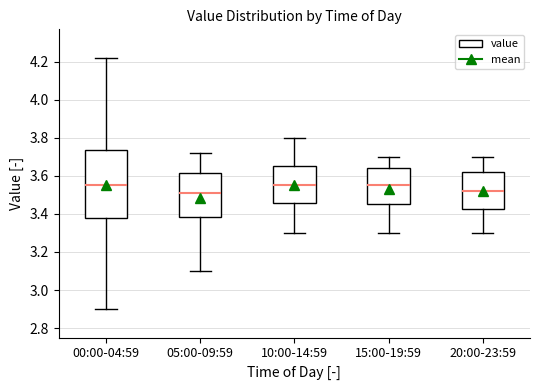

Reading left to right, read every box against the y-axis: the position of its median line, the range the box covers, and the ends of its whiskers. The values are not printed on the chart, so give them approximately, as read against the axis.

00:00-04:59: median 3.56, box 3.38 to 3.74, whiskers 2.90 to 4.22
05:00-09:59: median 3.52, box 3.38 to 3.62, whiskers 3.10 to 3.72
10:00-14:59: median 3.56, box 3.46 to 3.66, whiskers 3.30 to 3.80
15:00-19:59: median 3.56, box 3.46 to 3.64, whiskers 3.30 to 3.70
20:00-23:59: median 3.52, box 3.42 to 3.62, whiskers 3.30 to 3.70